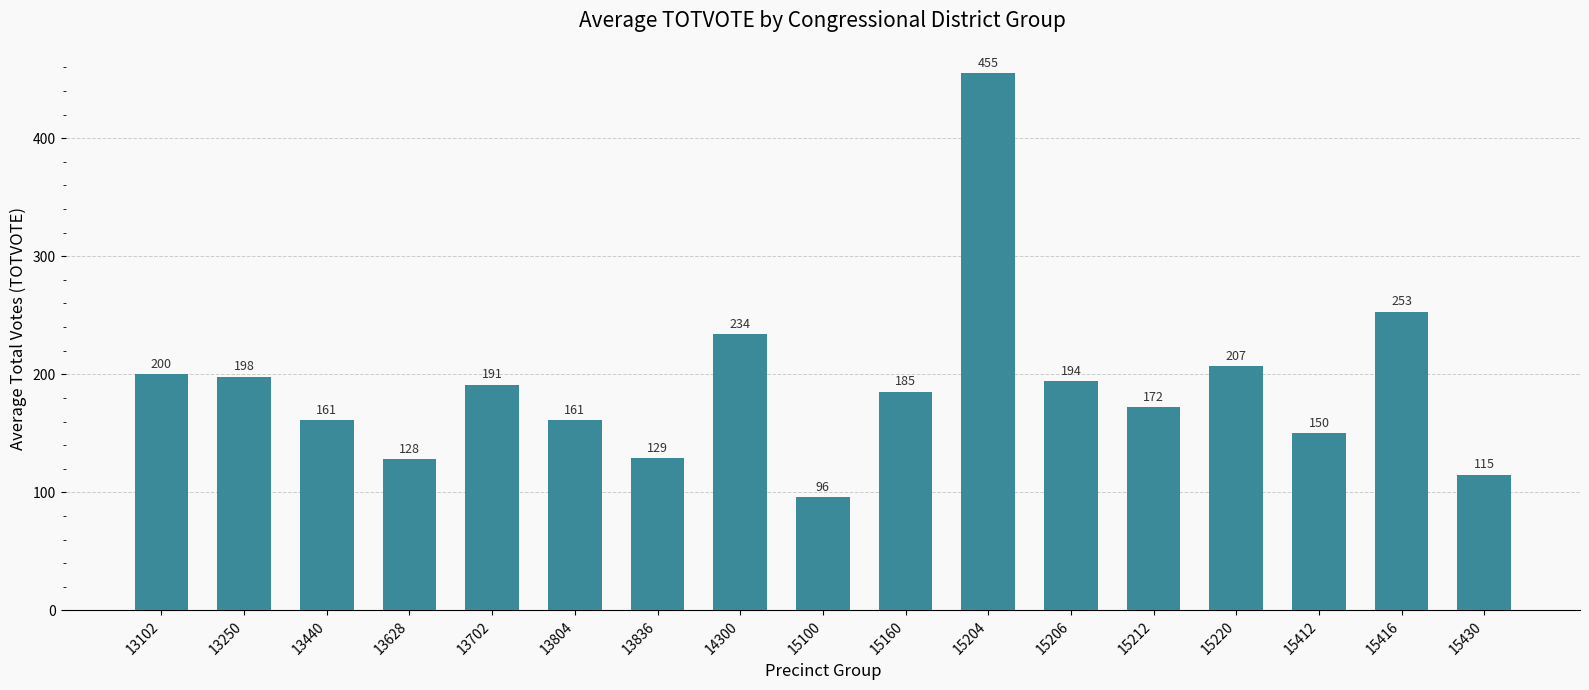

What is the ratio of the value at 13628 to the value at 13102?

0.6